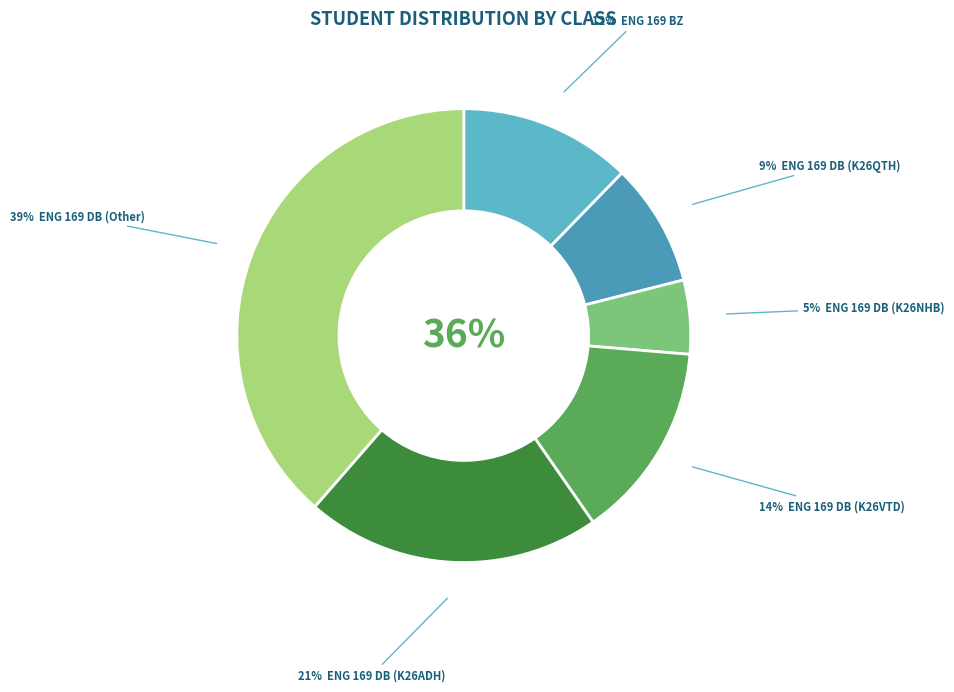

Which slice is the largest?

ENG 169 DB (Other)